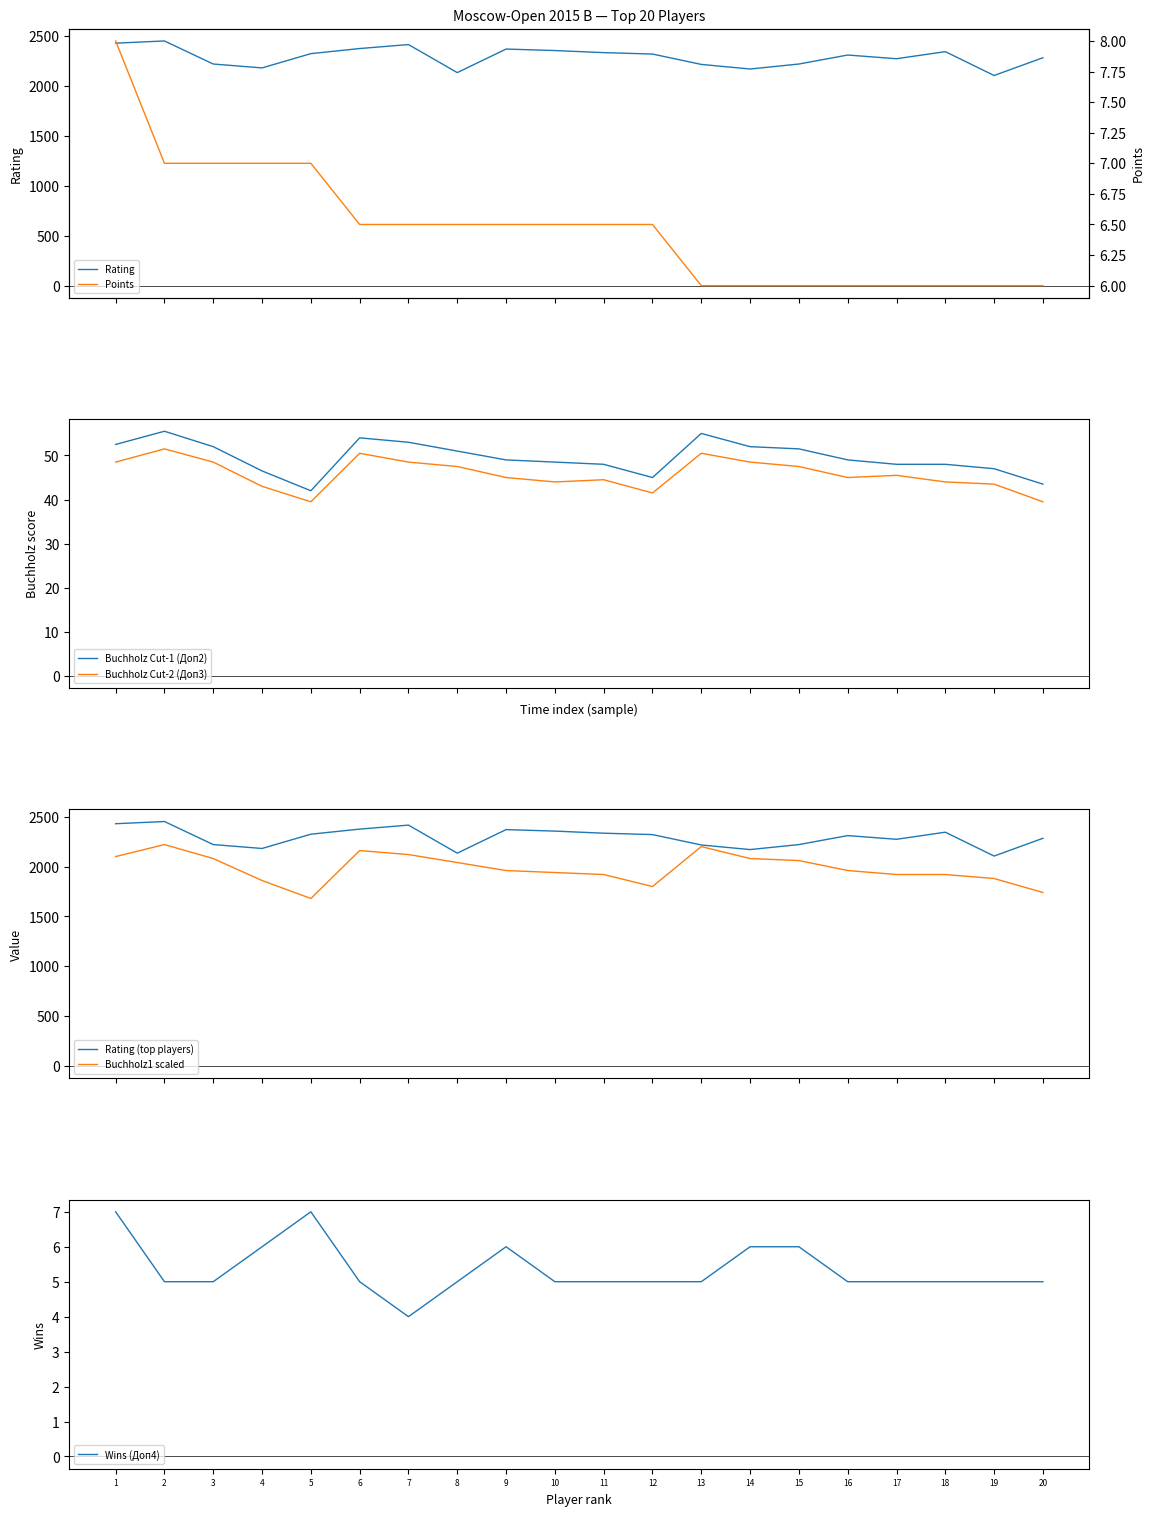

True or false: Buchholz Cut-1 (Доп2) and Buchholz Cut-2 (Доп3) intersect in this chart.

False